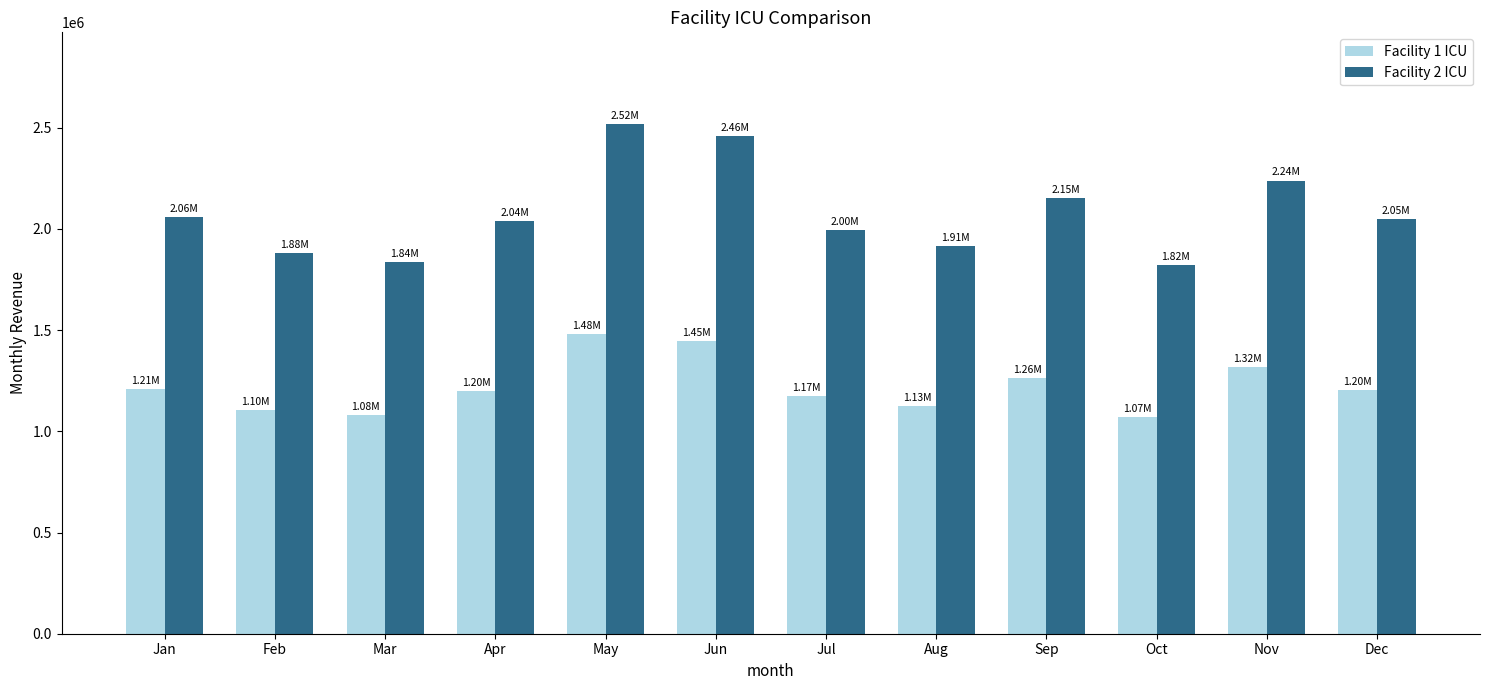

The value of Facility 1 ICU at Aug is 520096. True or false?

False